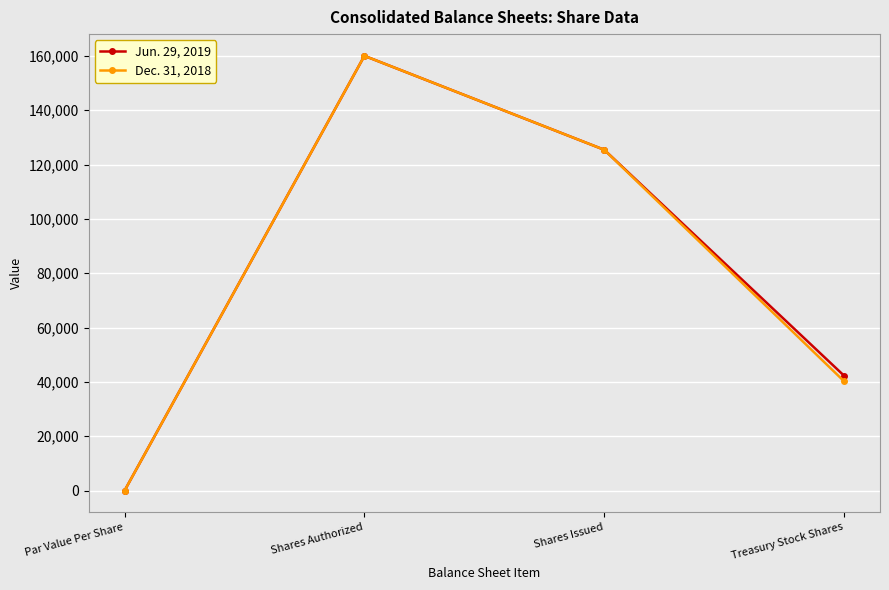

At which label does Jun. 29, 2019 first exceed 125424?

Shares Authorized